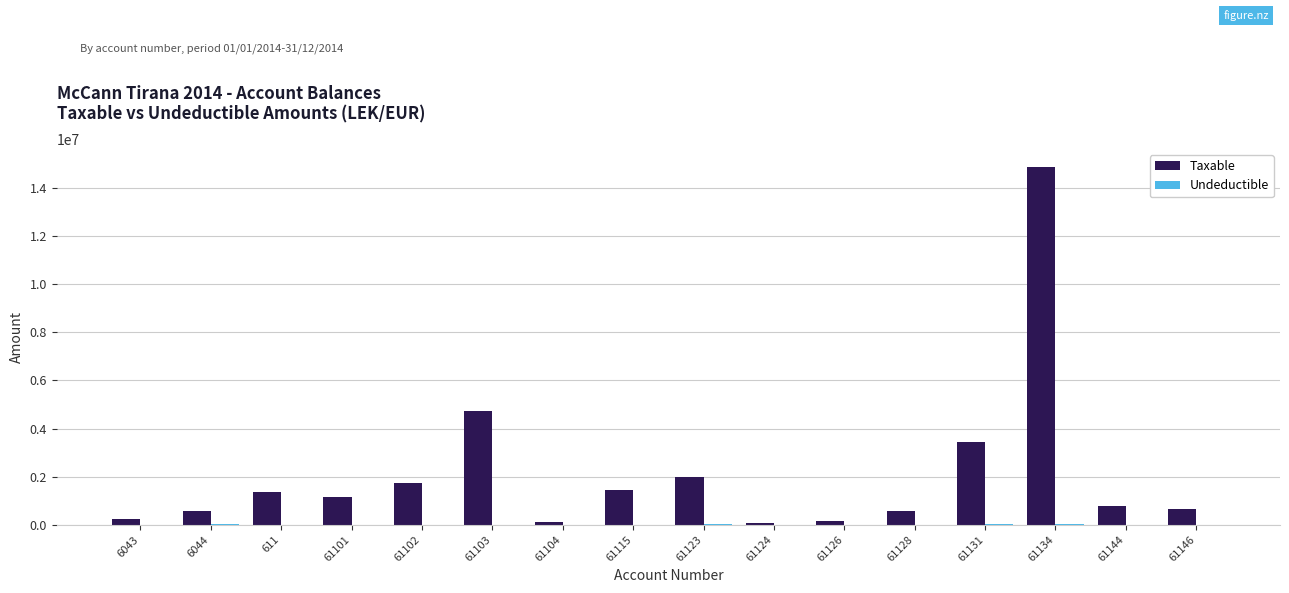

What is the maximum value shown in the chart?

14887859.8